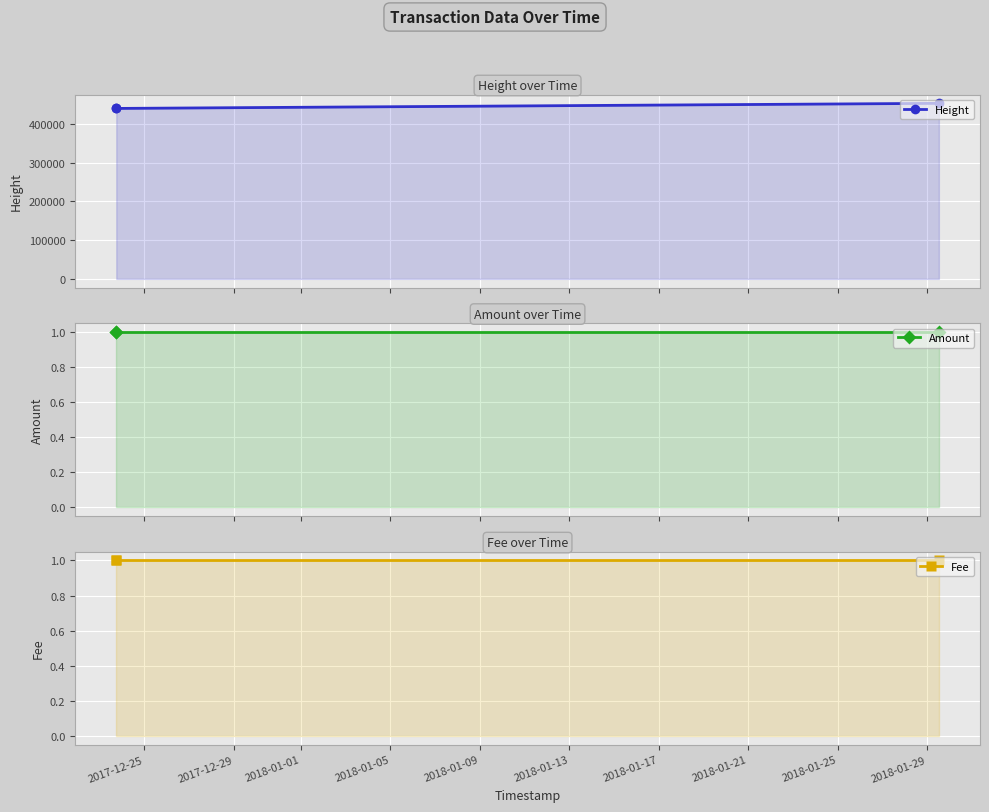

Where is Amount nearest to the value 1?

2017-12-25